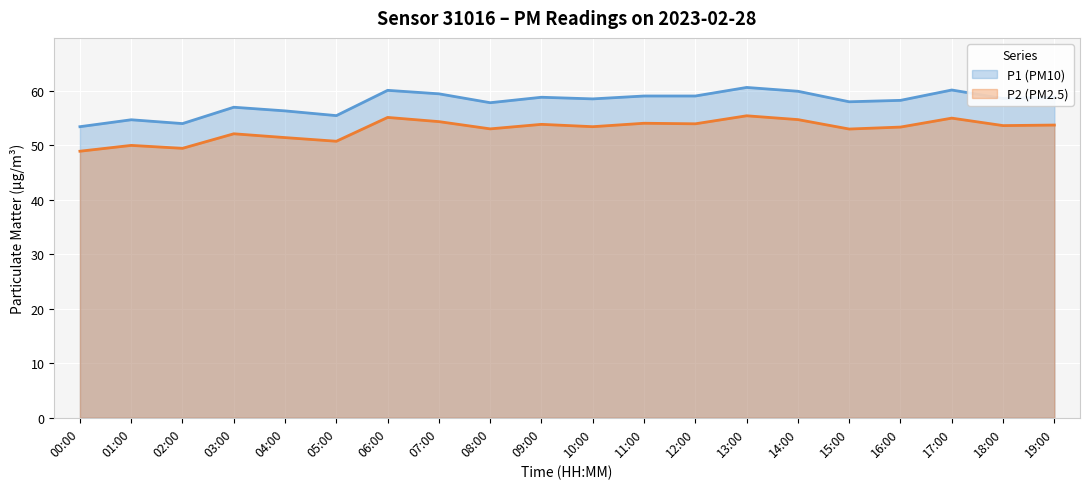

At which label does P2 first exceed 53?

06:00